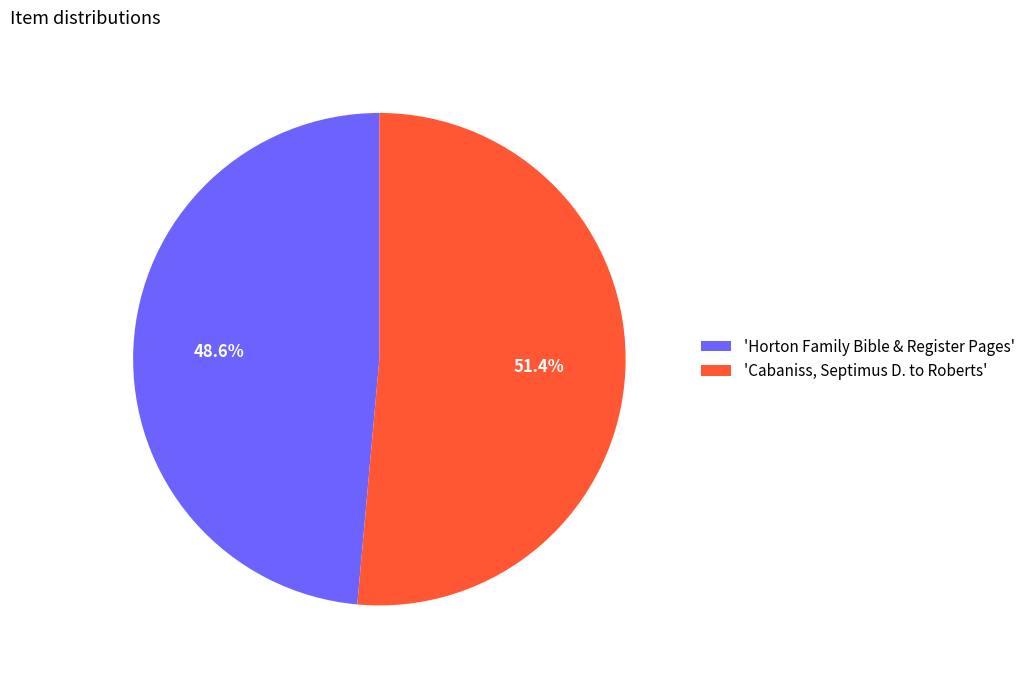

What is the ratio of the value at 'Cabaniss, Septimus D. to Roberts' to the value at 'Horton Family Bible & Register Pages'?

1.1